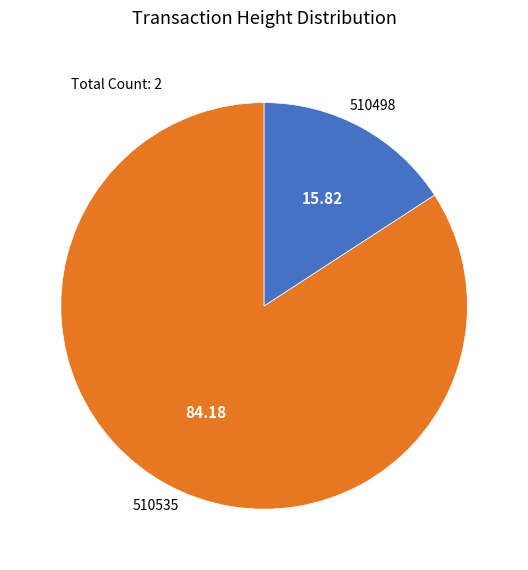

How many slices are in this pie chart?

2